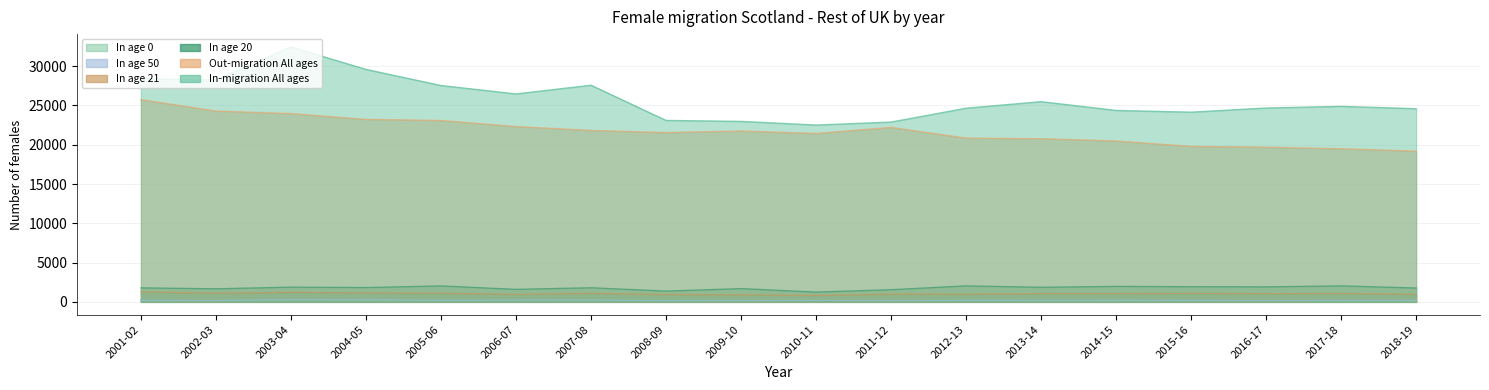

Which series has the largest range (max minus min)?

In-migration All ages